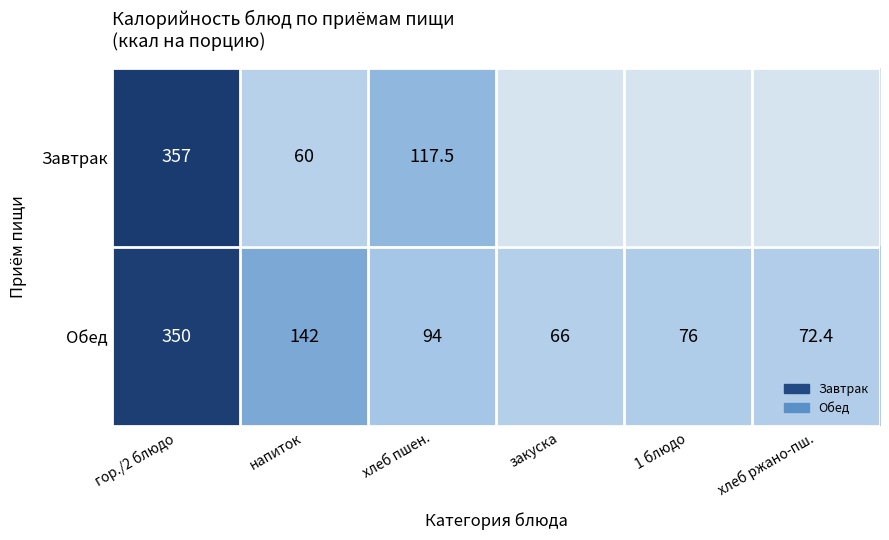

Where is Обед nearest to the value 208?

напиток